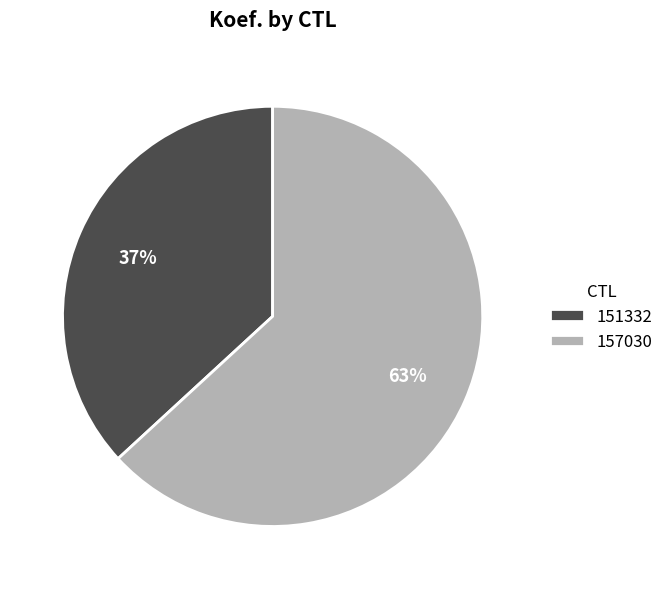

To the nearest percent, what portion does 157030 represent?

63%